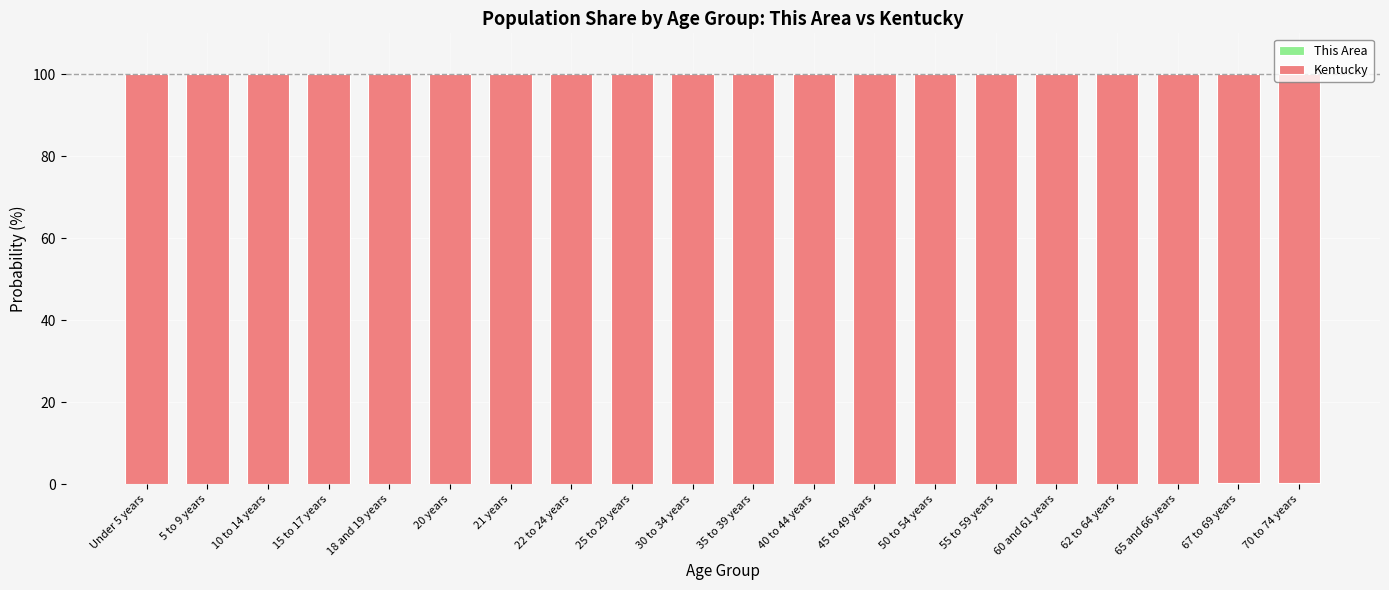

Does the chart contain stacked bars?

Yes